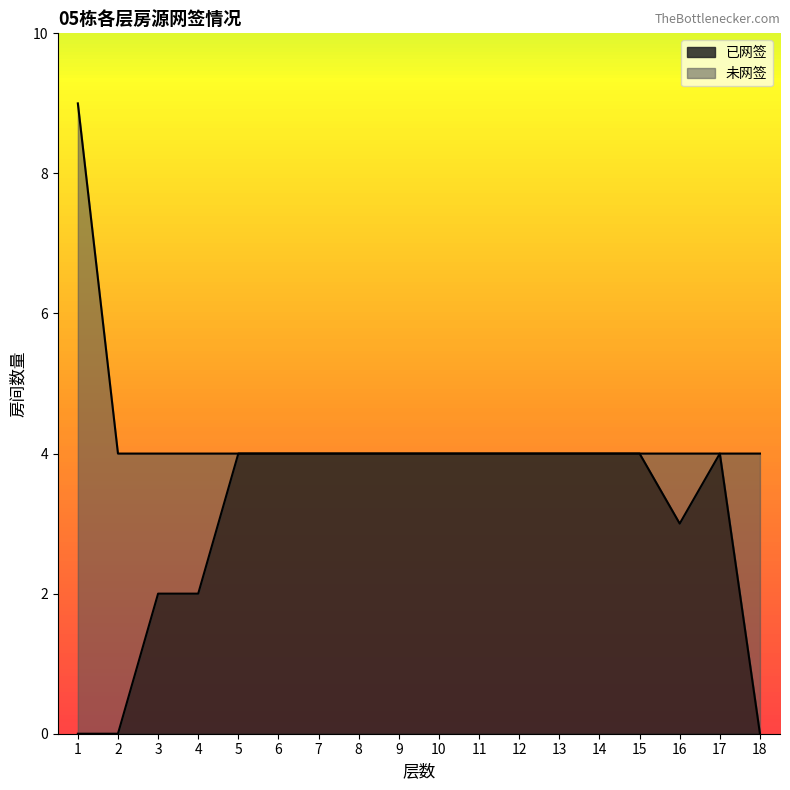

At which label is the value closest to 2?

3